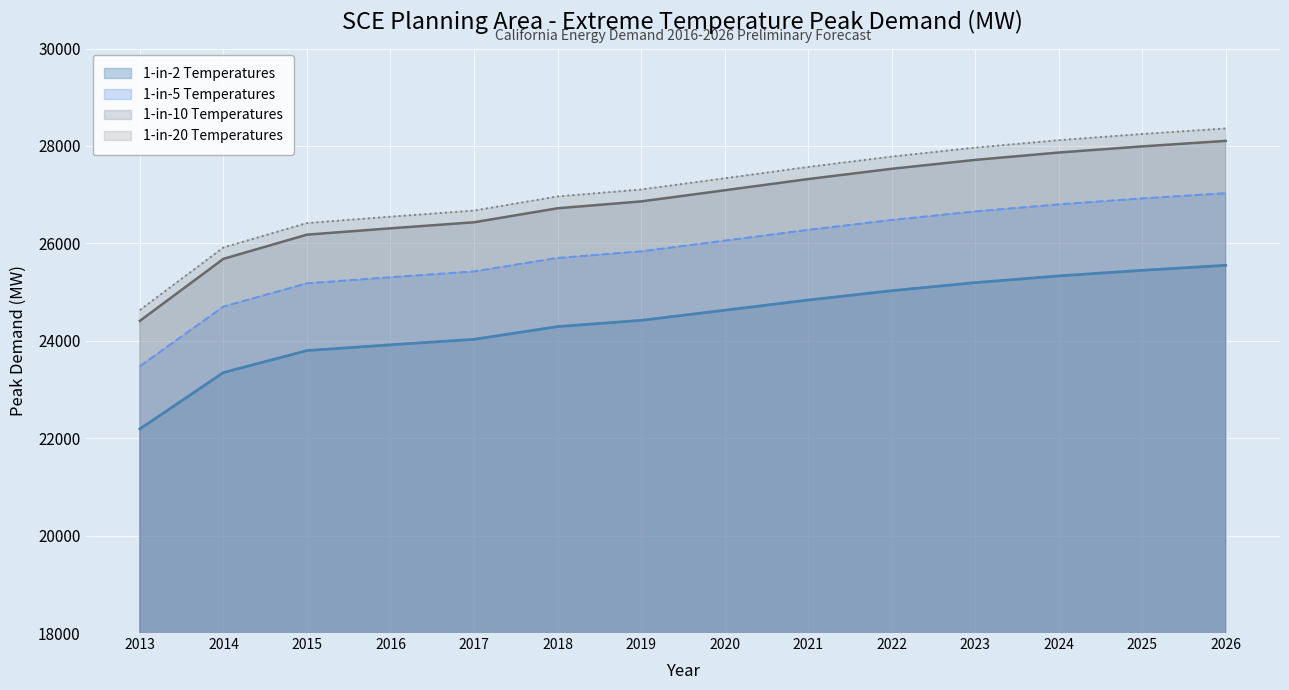

Which series has the largest total across all categories?

1-in-20 Temperatures